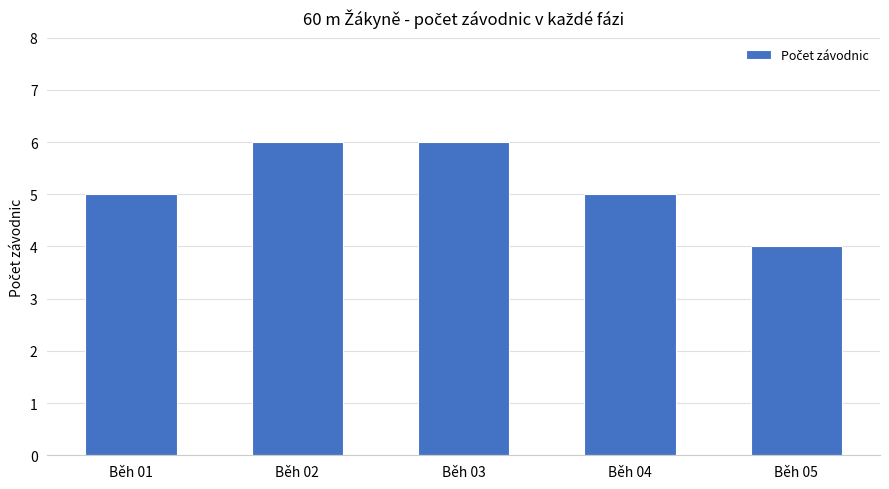

What is the value of the 3rd bar from the left?

6